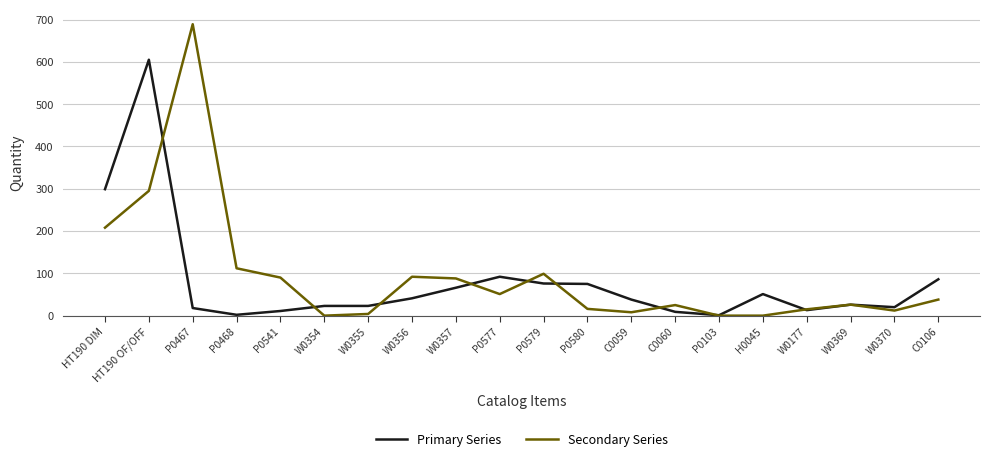

Where does the Secondary Series series first go above 38?

HT190 DIM